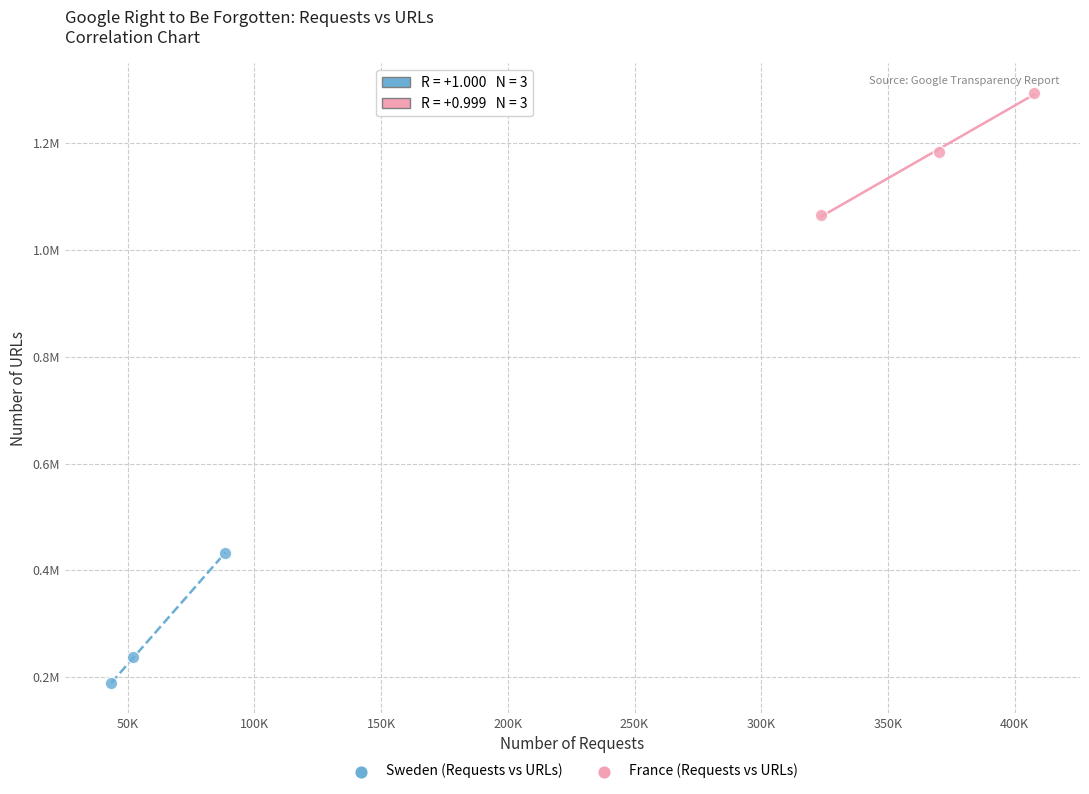

What are all the series names shown in the legend?

Sweden (Requests vs URLs), France (Requests vs URLs)